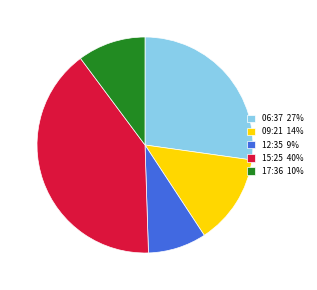

Do 09:21 14% and 17:36 10% together represent more than half of the pie?

No